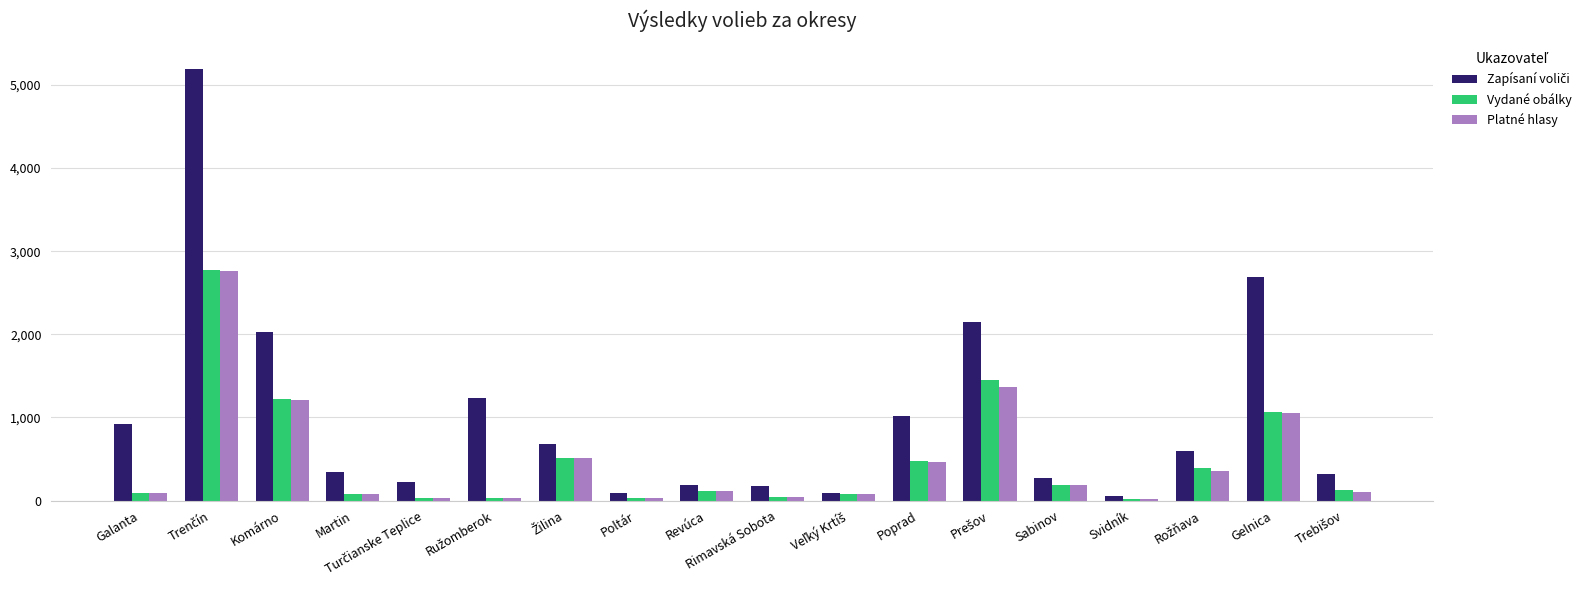

What is the sum of all Platné hlasy values?

8539